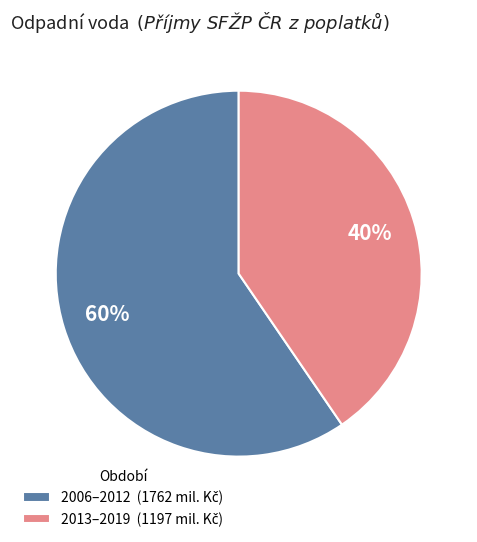

To the nearest percent, what is the average slice percentage?

50%